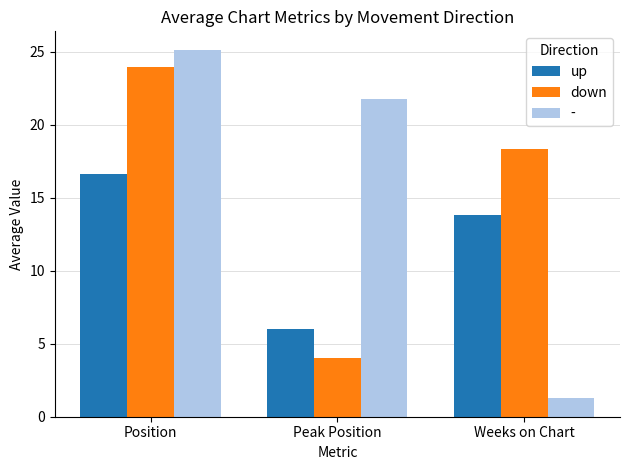

What is the sum of all up values?

36.4